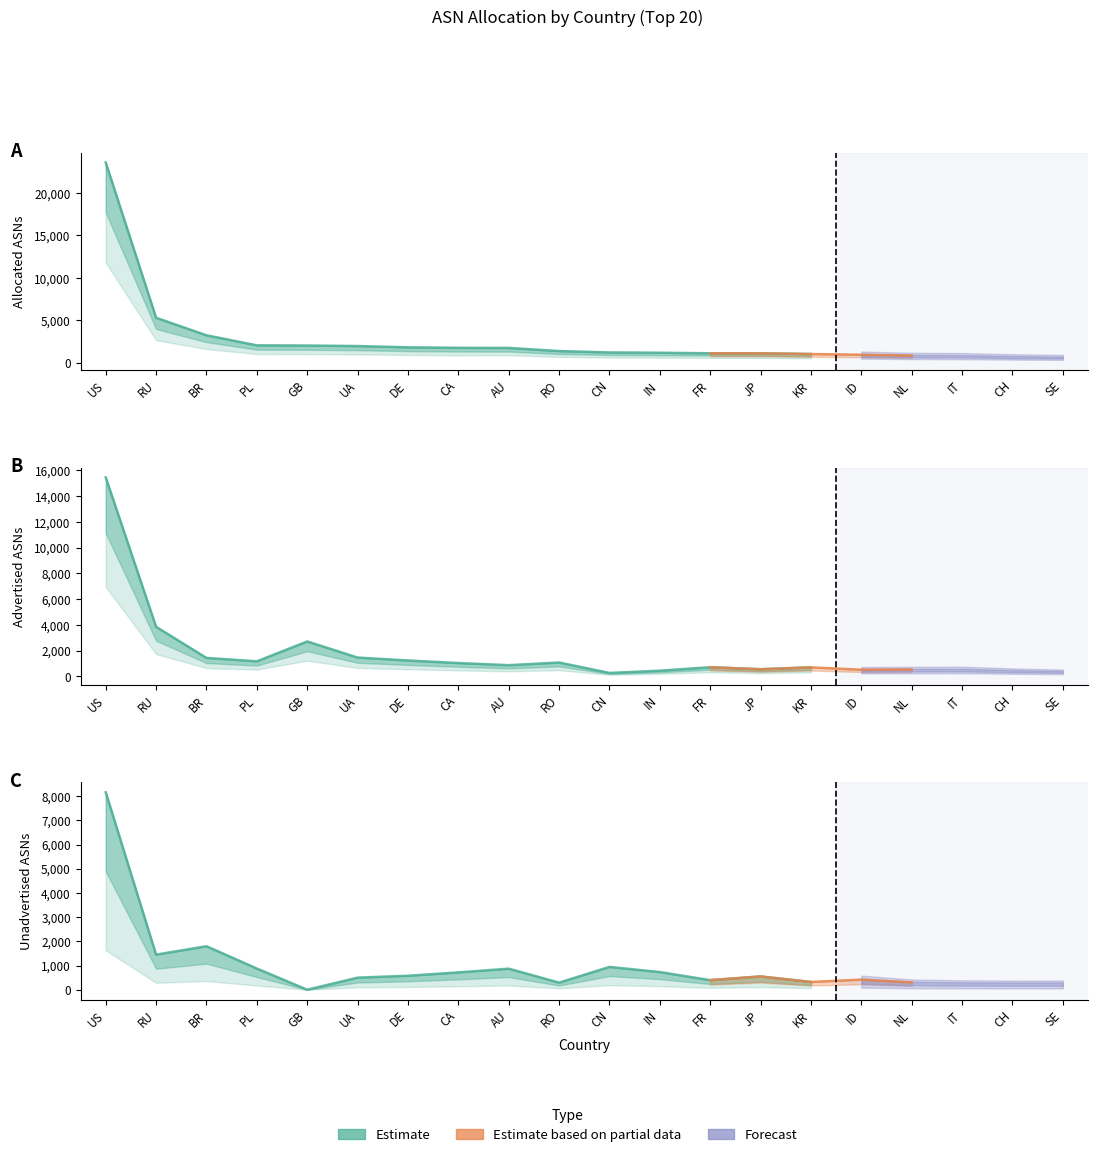

What position from the right is CN?

10